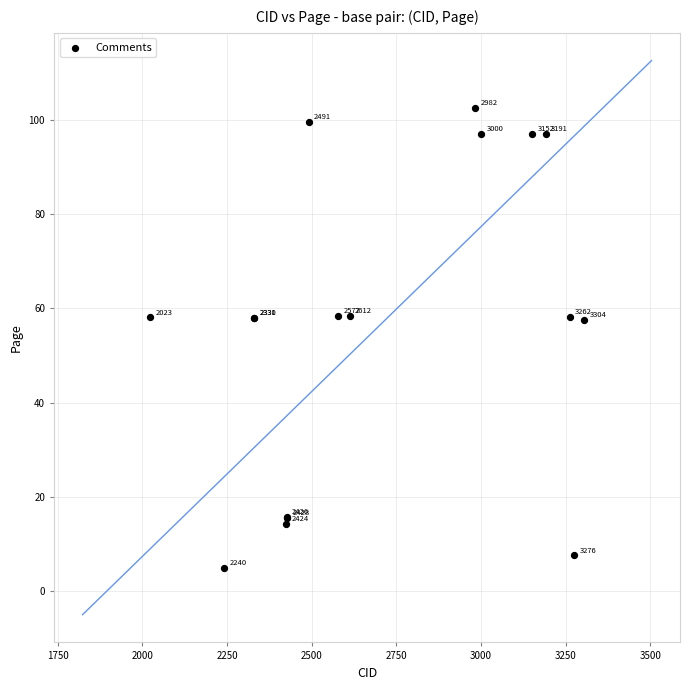

What Y value in the scatter plot is closest to 53?

57.6